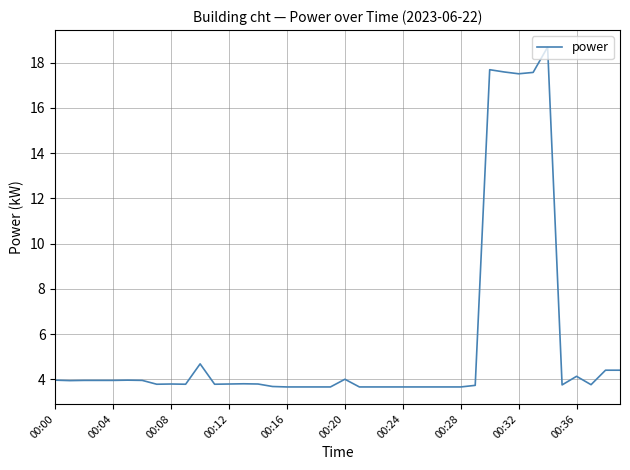

What is the smallest value displayed?

3.7